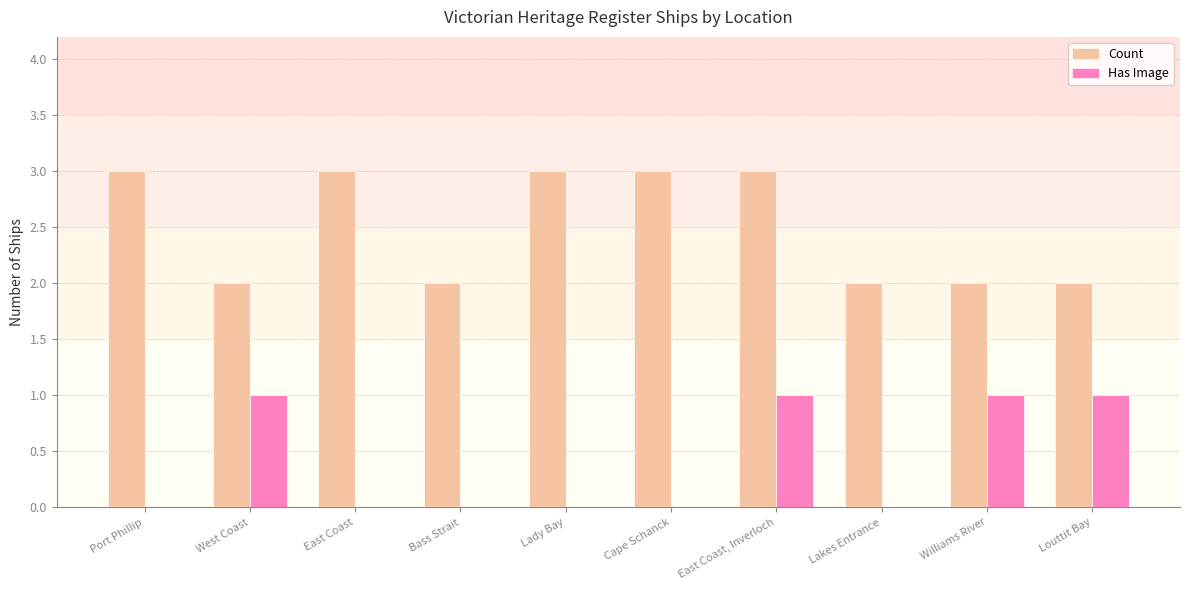

Are the bars grouped side by side (vs. stacked)?

Yes